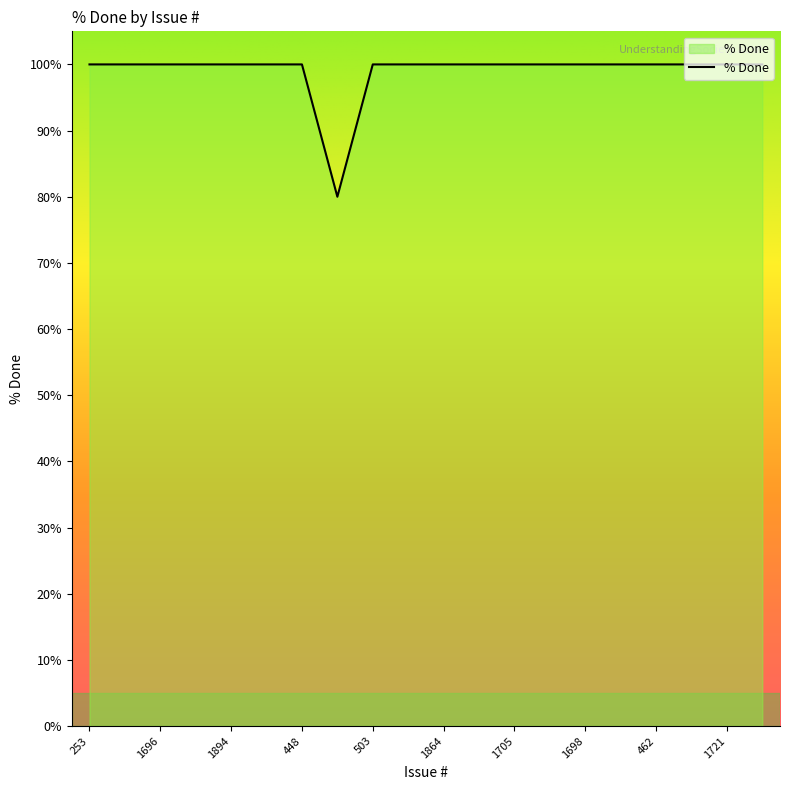

Count the number of categories in the chart.

20